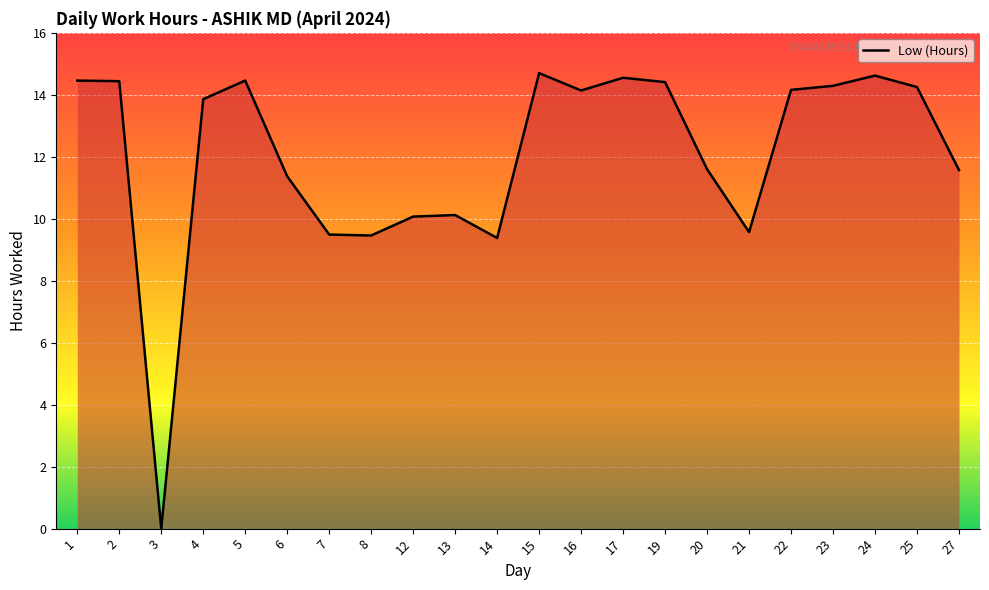

Between 24 and 8, which is larger?

24